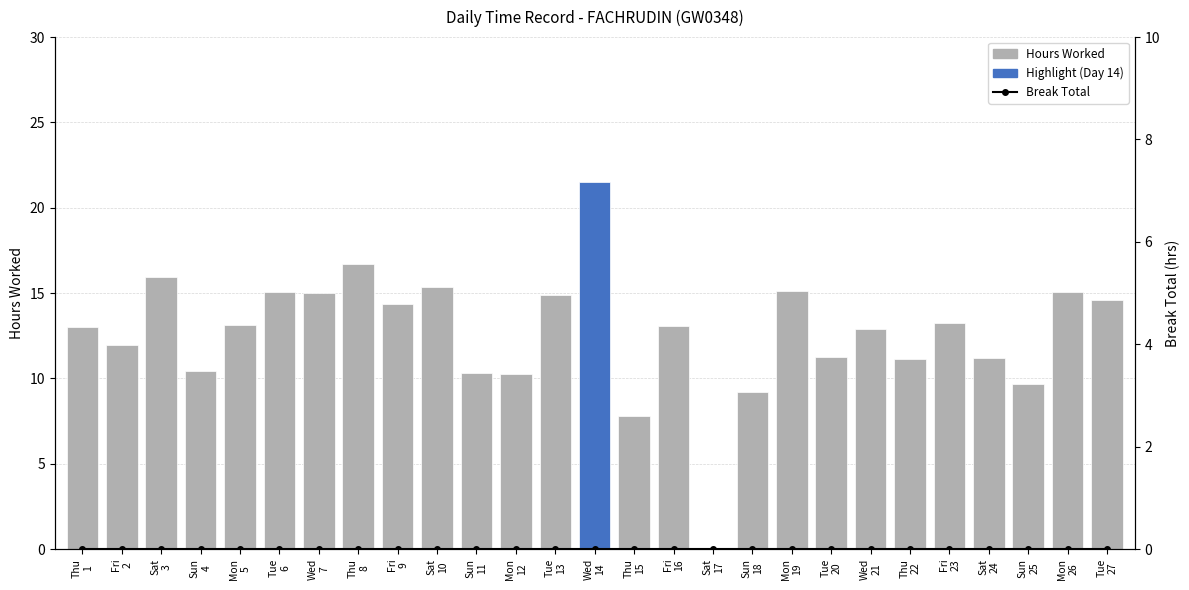

Which category has the lowest value in the Break Total series?

Thu
1